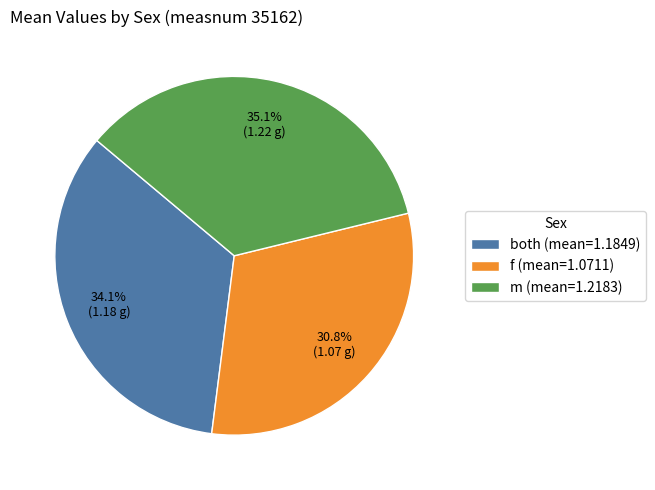

Between f (mean=1.0711) and both (mean=1.1849), which is larger?

both (mean=1.1849)